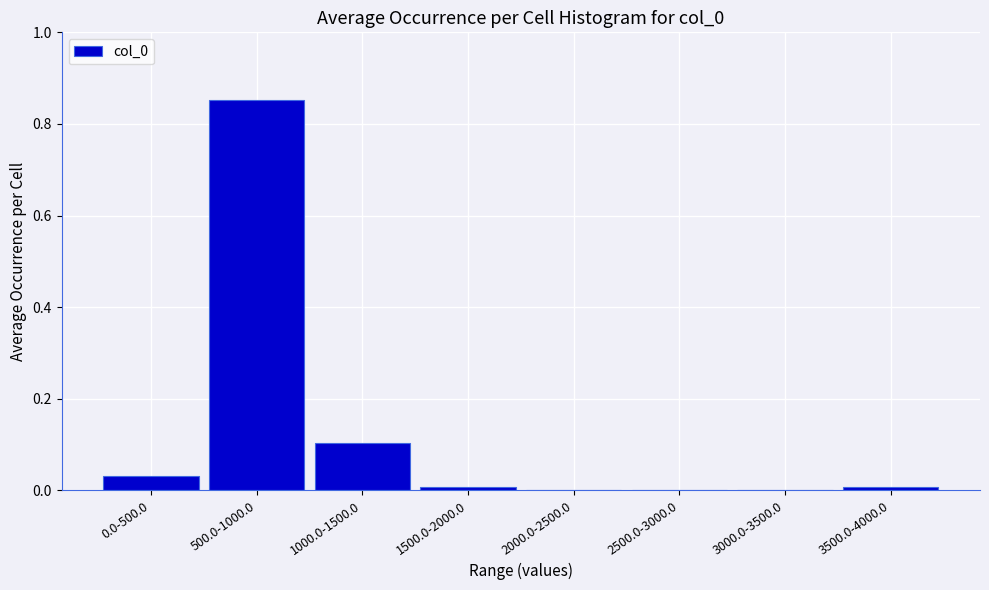

The value at 1000.0-1500.0 is 0.0. True or false?

False